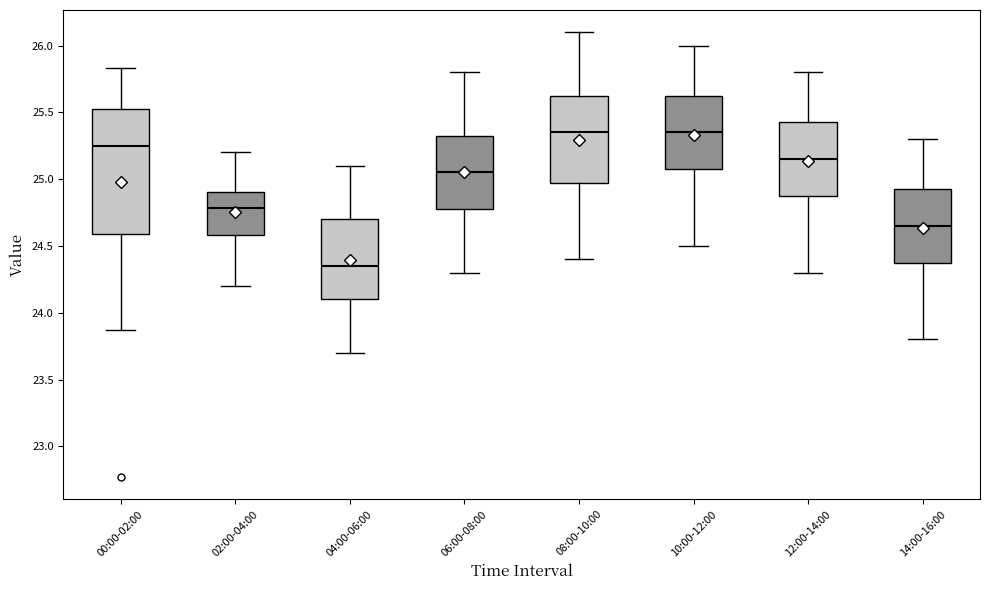

Which box is the tallest, from its lower edge to its upper edge?

00:00-02:00